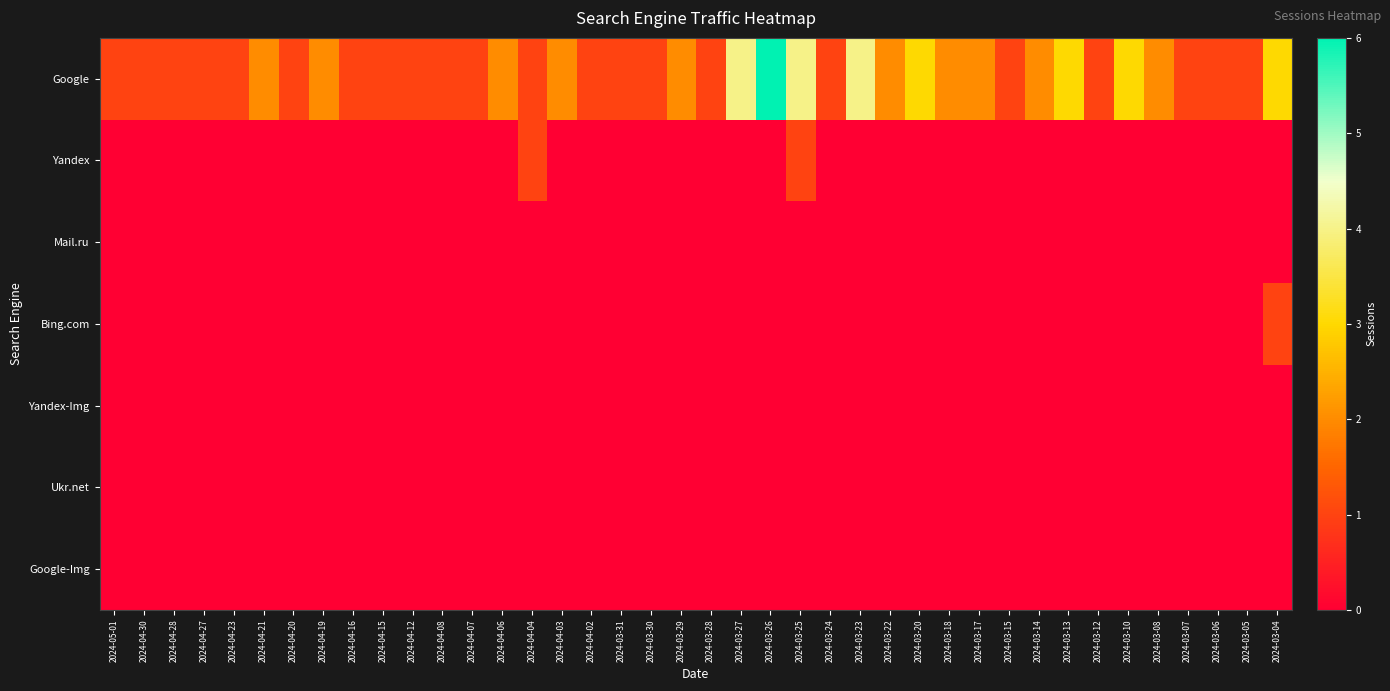

Between 2024-05-01 and 2024-04-16, which series saw the biggest shift?

Google